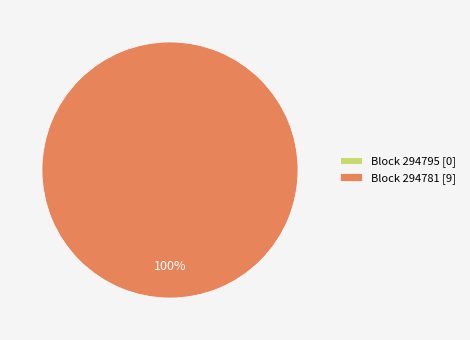

What is the change in value from 294795 to 294781?

+9